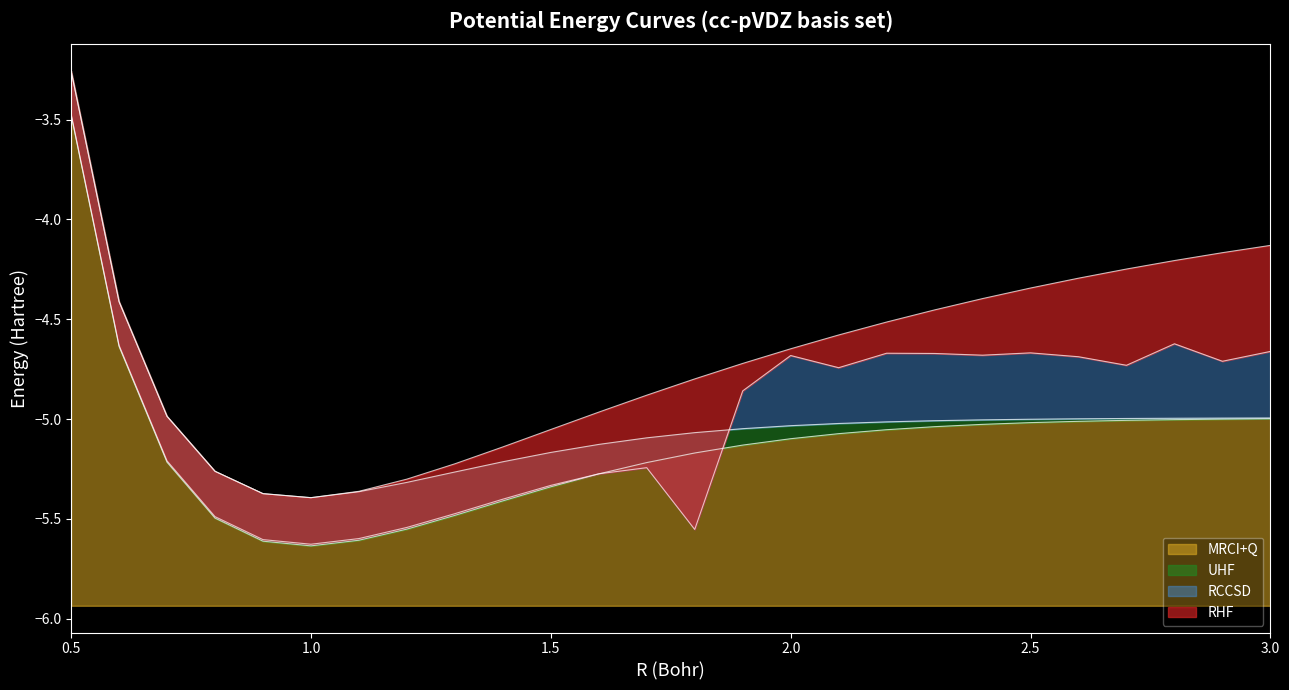

How many interior local peaks does the RCCSD series have?

5